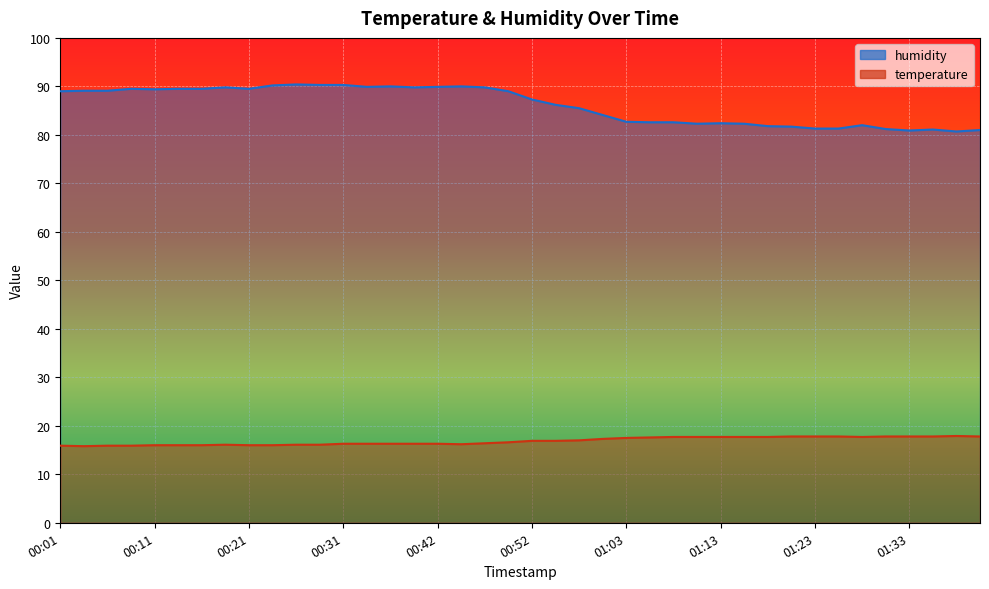

Which category has the lowest value across all series?

00:04